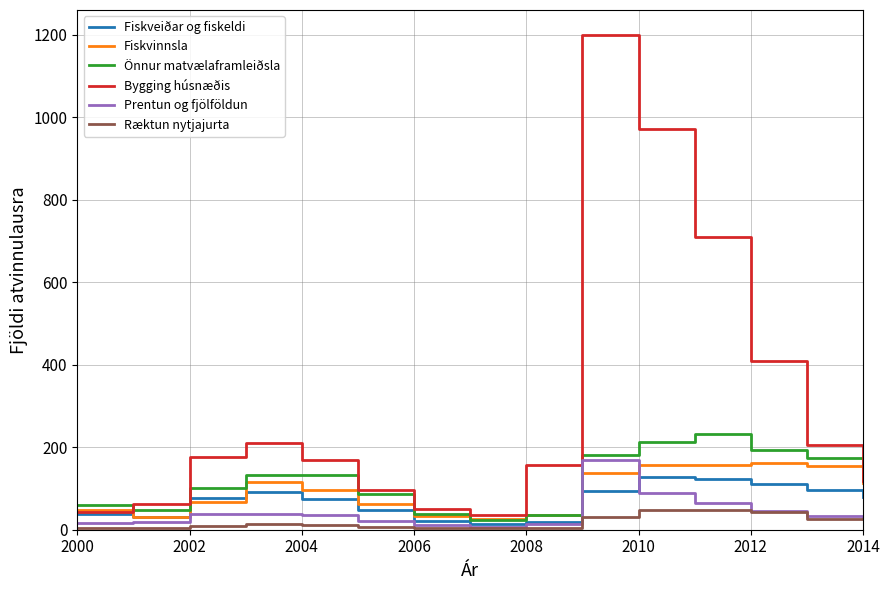

True or false: Ræktun nytjajurta and Bygging húsnæðis cross at least once.

False